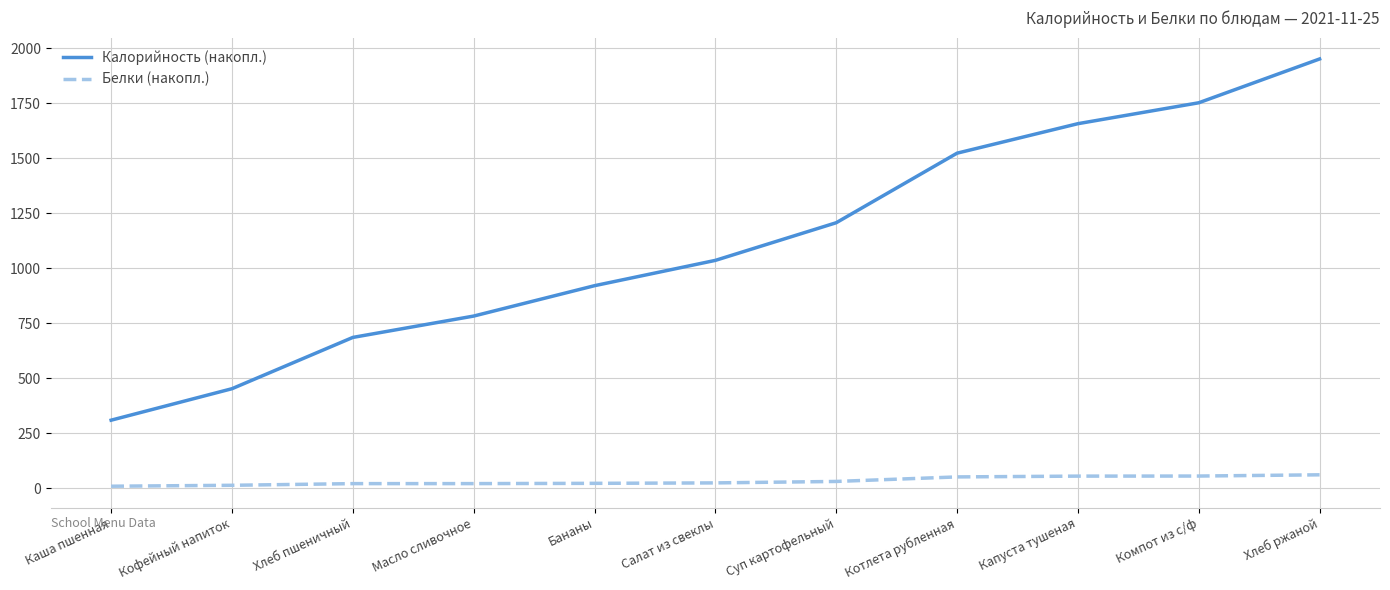

Count the number of data series in this chart.

2